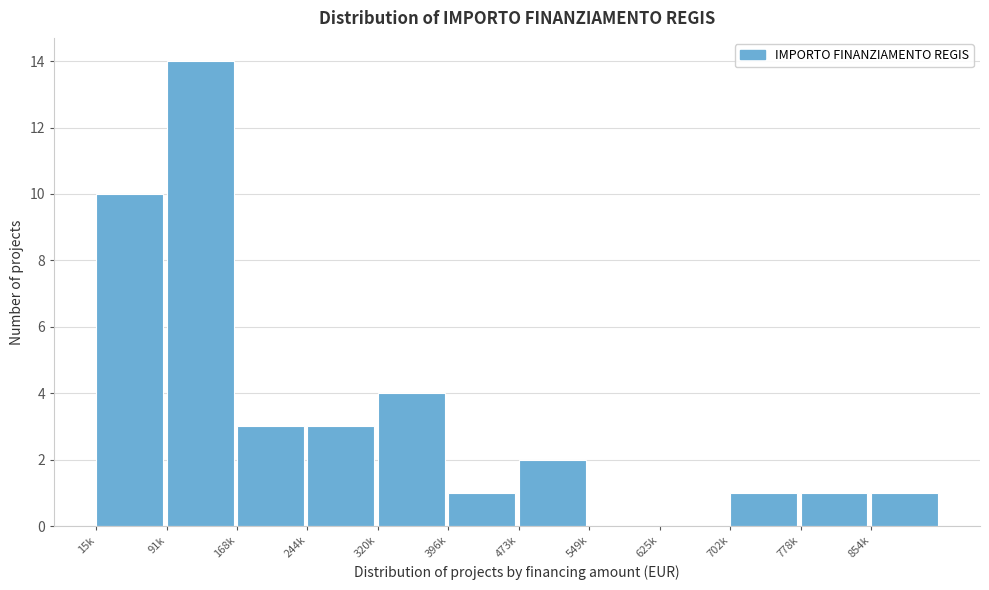

Reading left to right, what are all the values shown in this chart?

15k=10	91k=14	168k=3	244k=3	320k=4	396k=1	473k=2	549k=0	625k=0	702k=1	778k=1	854k=1